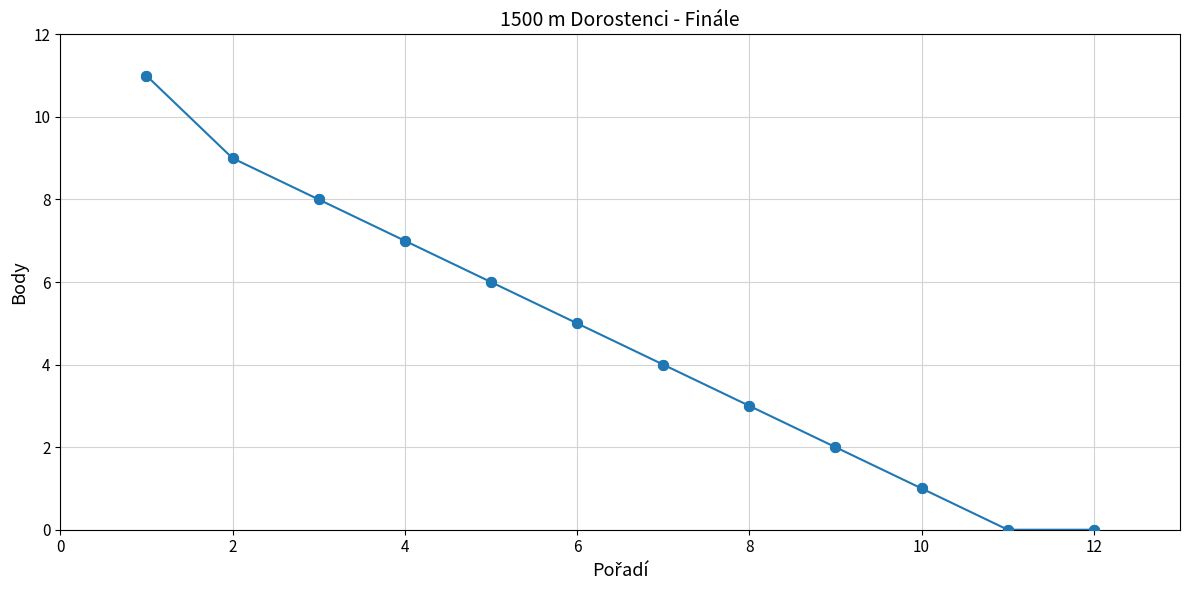

What is the maximum value shown in the chart?

11